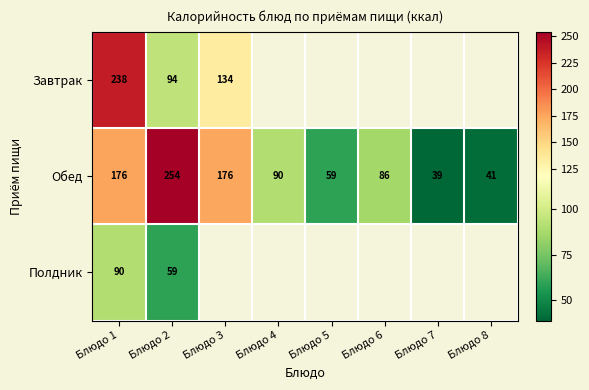

What is the sum of the Обед values at Блюдо 7 and Блюдо 8?

80